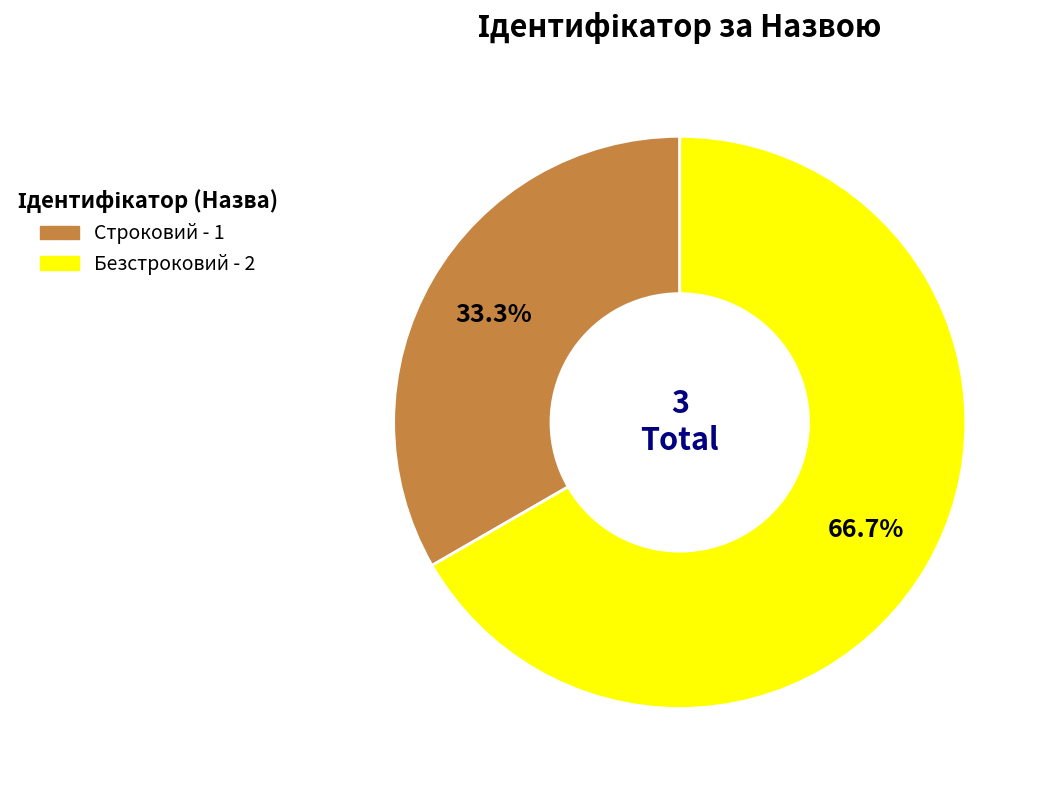

To the nearest percent, what portion does Строковий represent?

33%